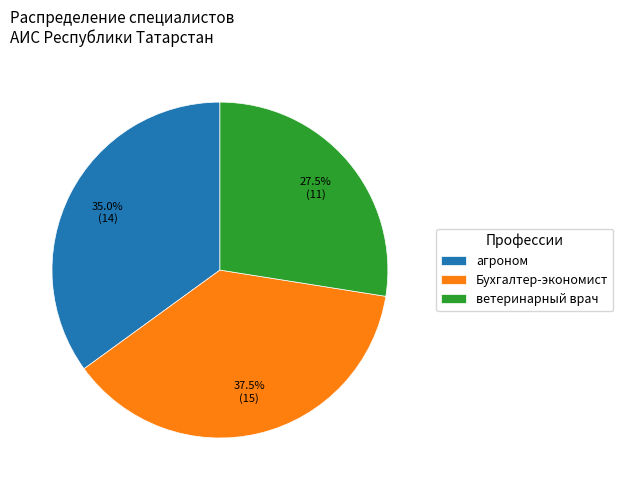

Approximately how many times larger is the value at ветеринарный врач compared to Бухгалтер-экономист?

0.7